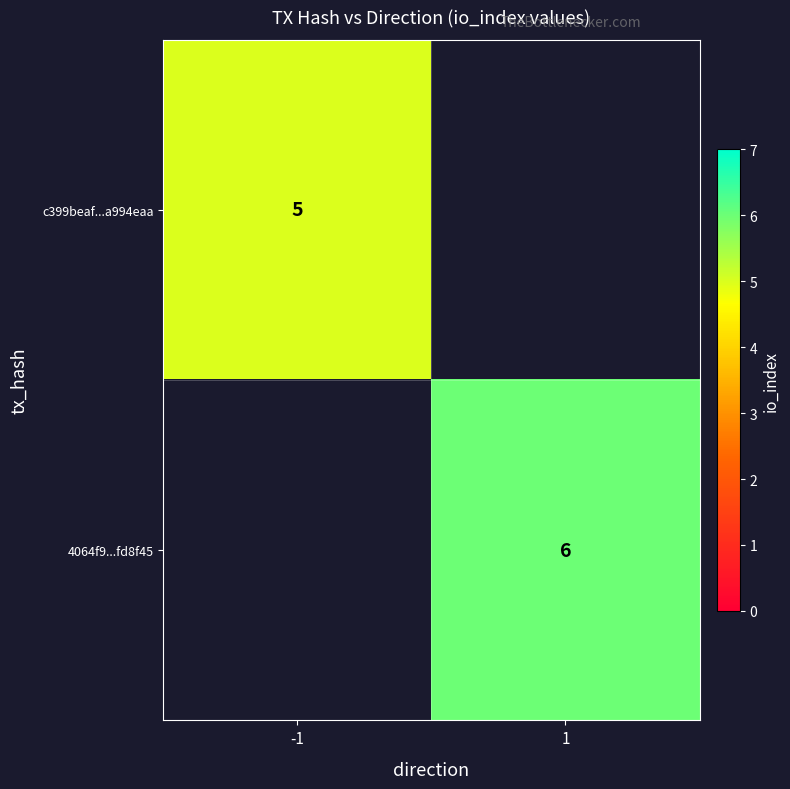

The 4064f9...fd8f45 series shows 6 at 1. True or false?

True